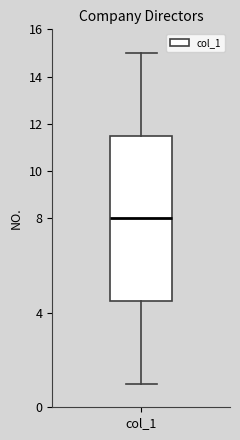

Read this box plot against the y-axis: the position of the median line, the range covered by the box, and the ends of both whiskers. The values are not printed on the chart, so give them approximately, as read against the axis.

median 8.0, box 4.6 to 11.6, whiskers 1.0 to 15.0